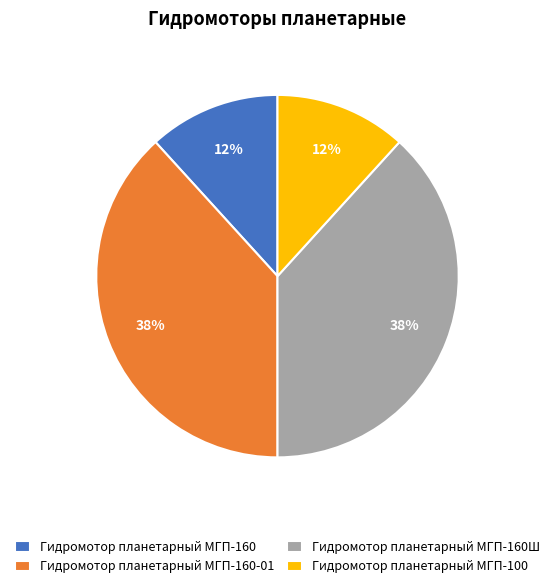

To the nearest percent, what is the combined percentage of Гидромотор планетарный МГП-160Ш and Гидромотор планетарный МГП-100?

50%